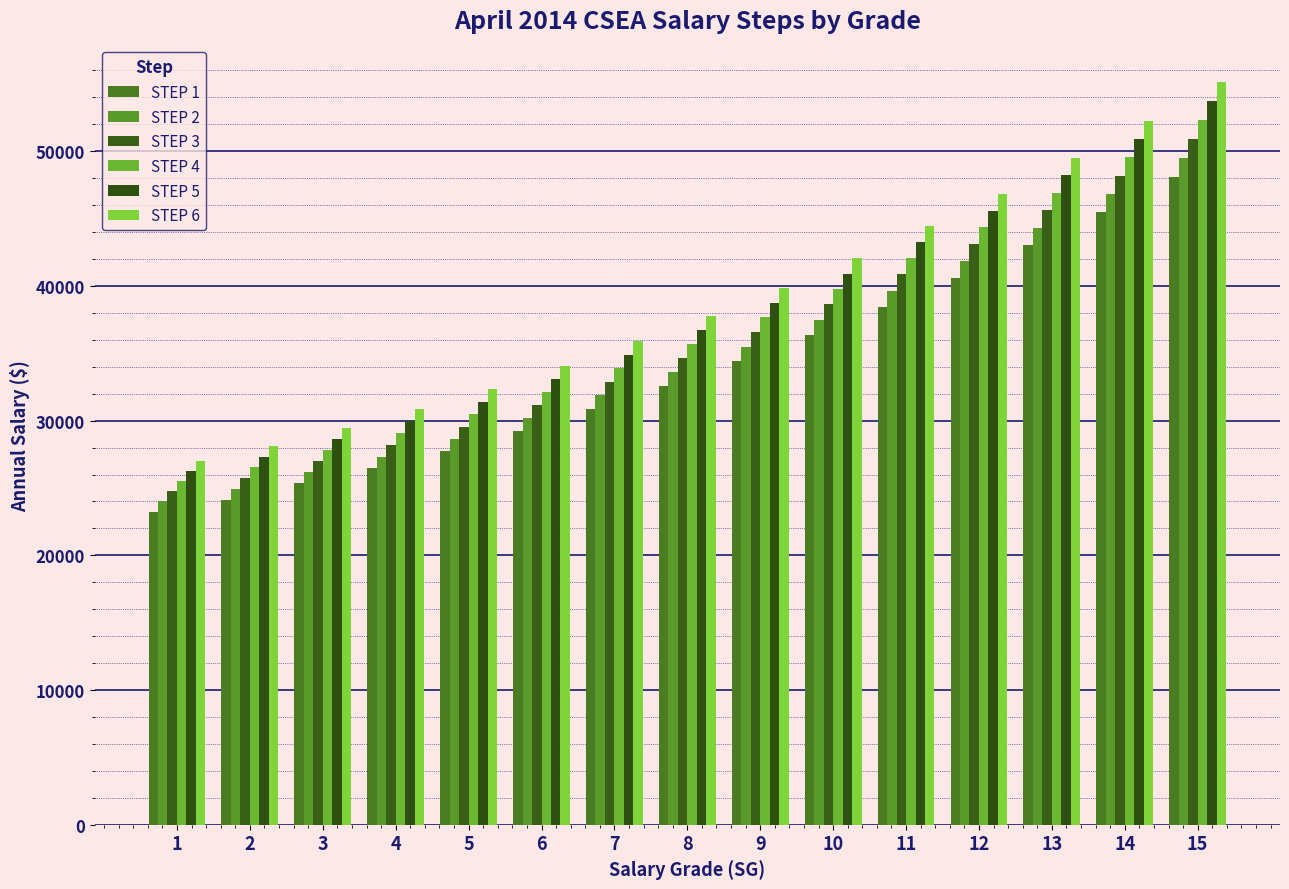

List the labels in order of STEP 5 value, largest first.

15, 14, 13, 12, 11, 10, 9, 8, 7, 6, 5, 4, 3, 2, 1